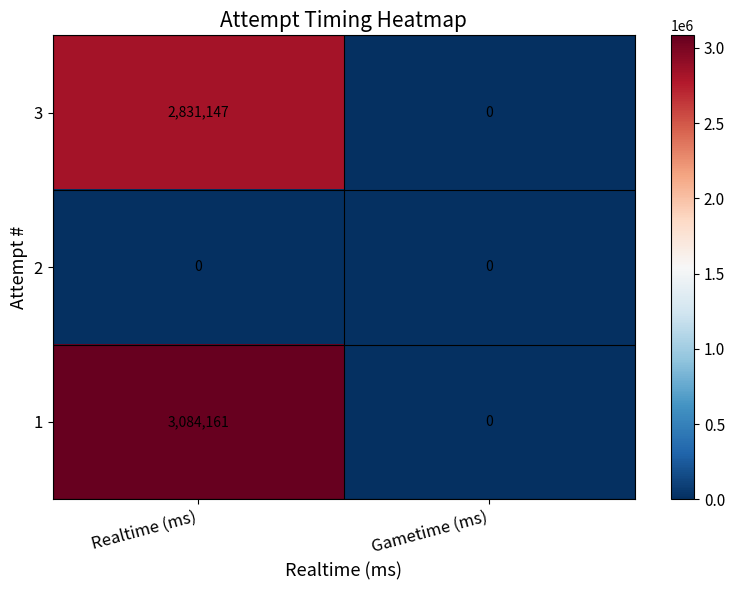

Reading left to right, transcribe all the data shown in this chart.

3: 2831147	0
2: 0	0
1: 3084161	0